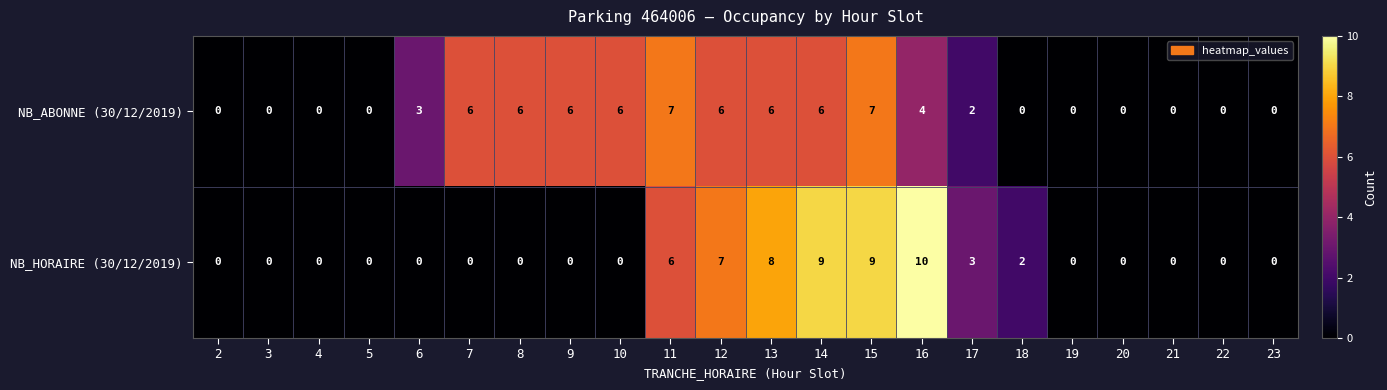

What is the total value across all series at 16?

14